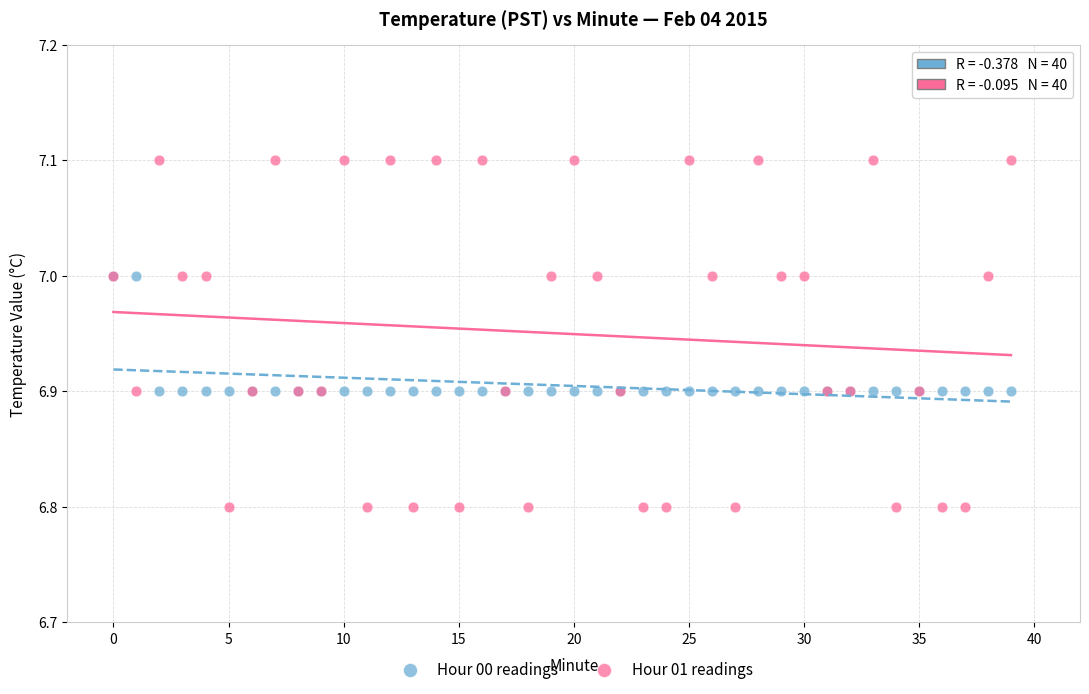

What are all the series names shown in the legend?

Hour 00 readings, Hour 01 readings